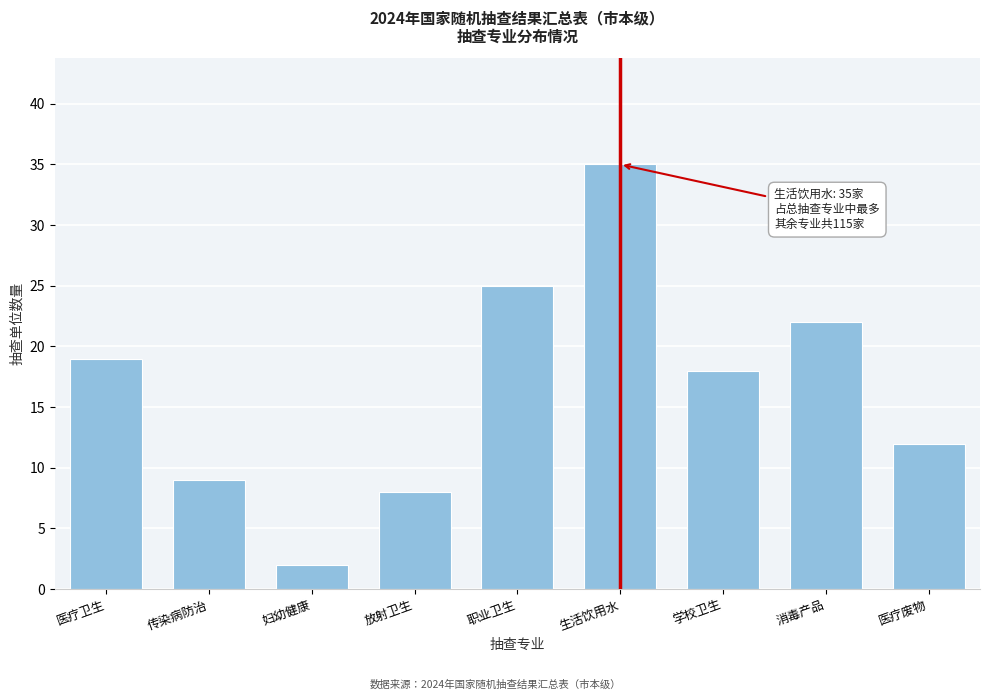

Reading left to right, what are all the values shown in this chart?

医疗卫生=19	传染病防治=9	妇幼健康=2	放射卫生=8	职业卫生=25	生活饮用水=35	学校卫生=18	消毒产品=22	医疗废物=12